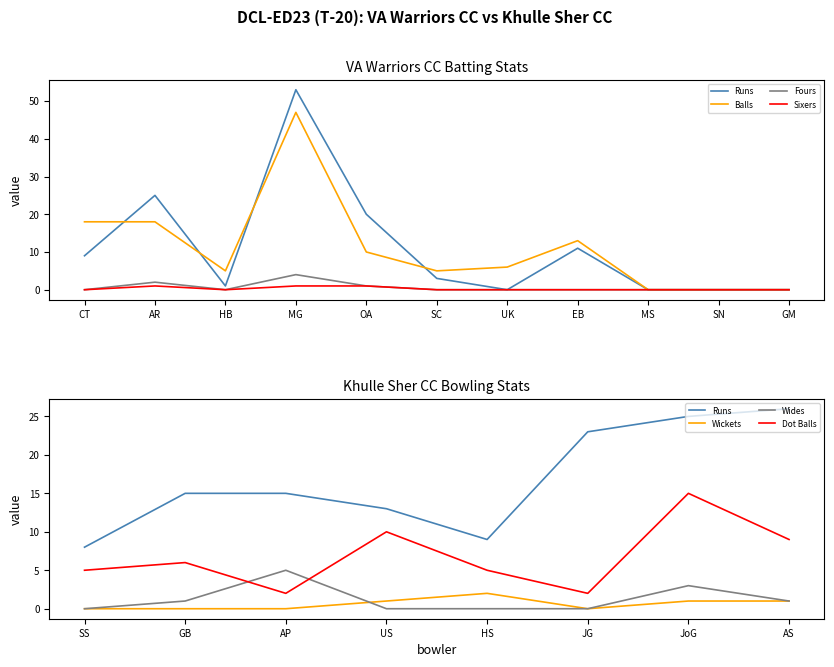

In Runs, how many points are lower than both neighbors (excluding endpoints)?

2